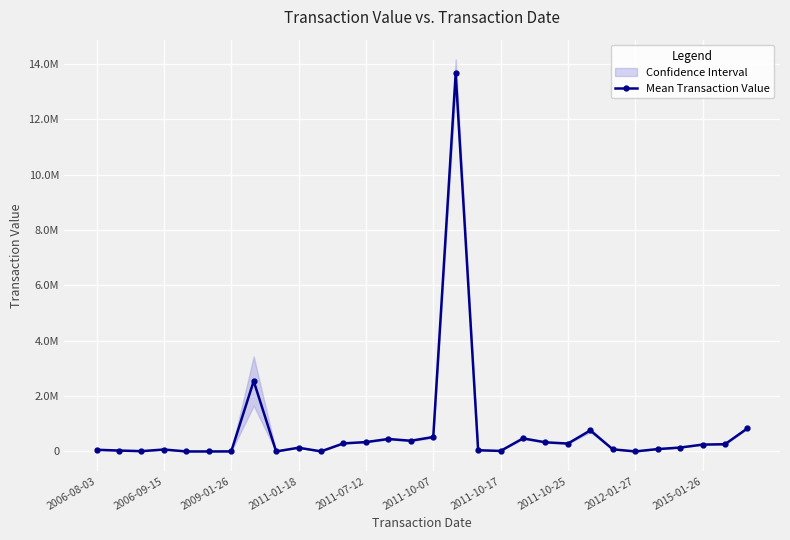

How many interior local valleys (lower than both neighbors) does the data have?

8